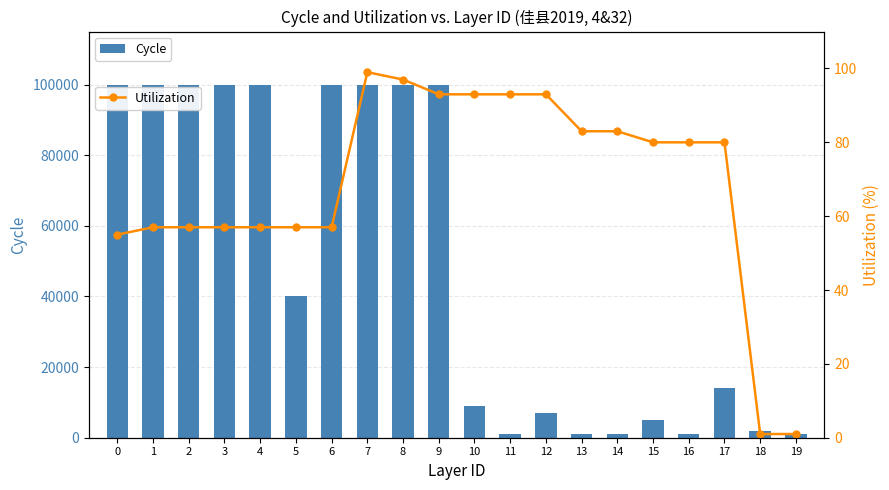

What is the difference between the Cycle values at 11 and 17?

13100